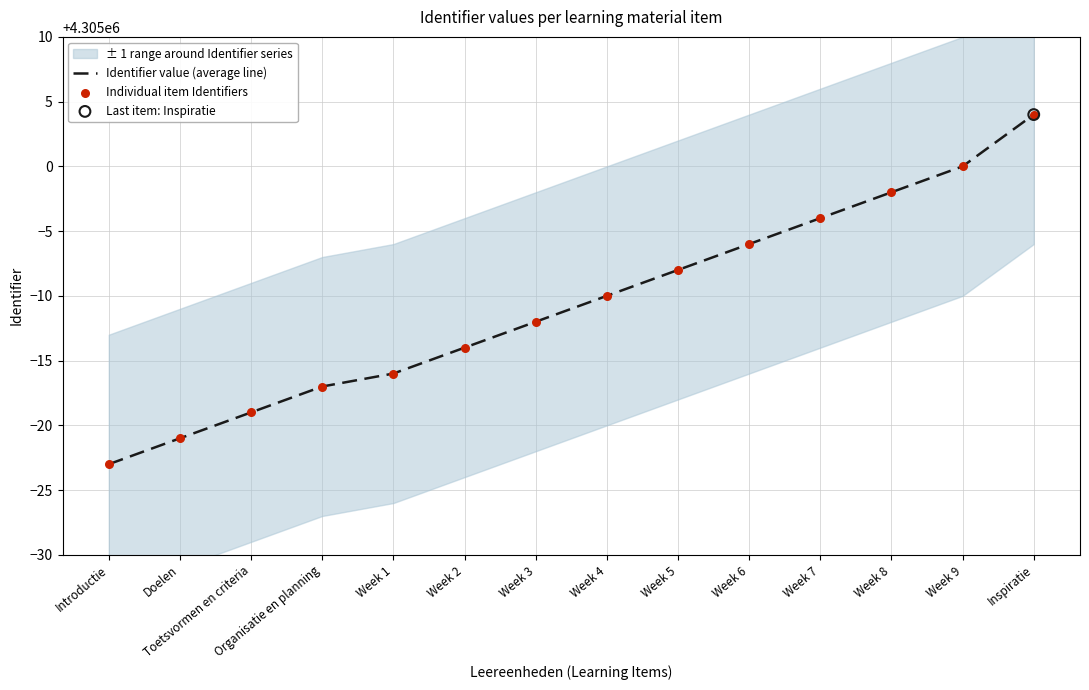

At which category is the sum across all series the highest?

Inspiratie